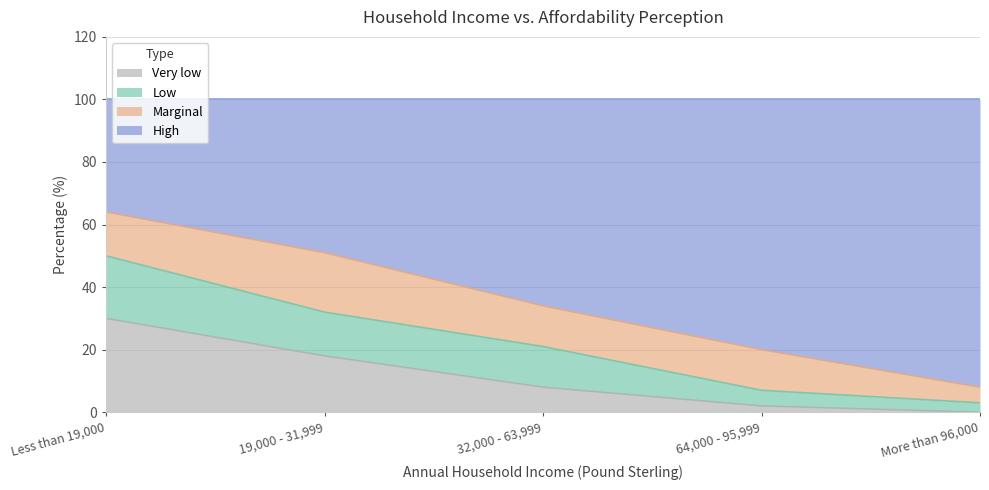

What is the highest value of the Very low series?

30